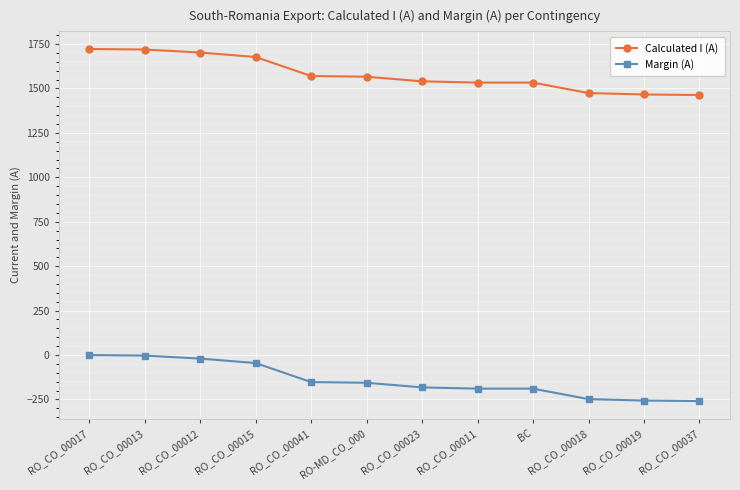

What is the label of the 4th point from the left?

RO_CO_00015